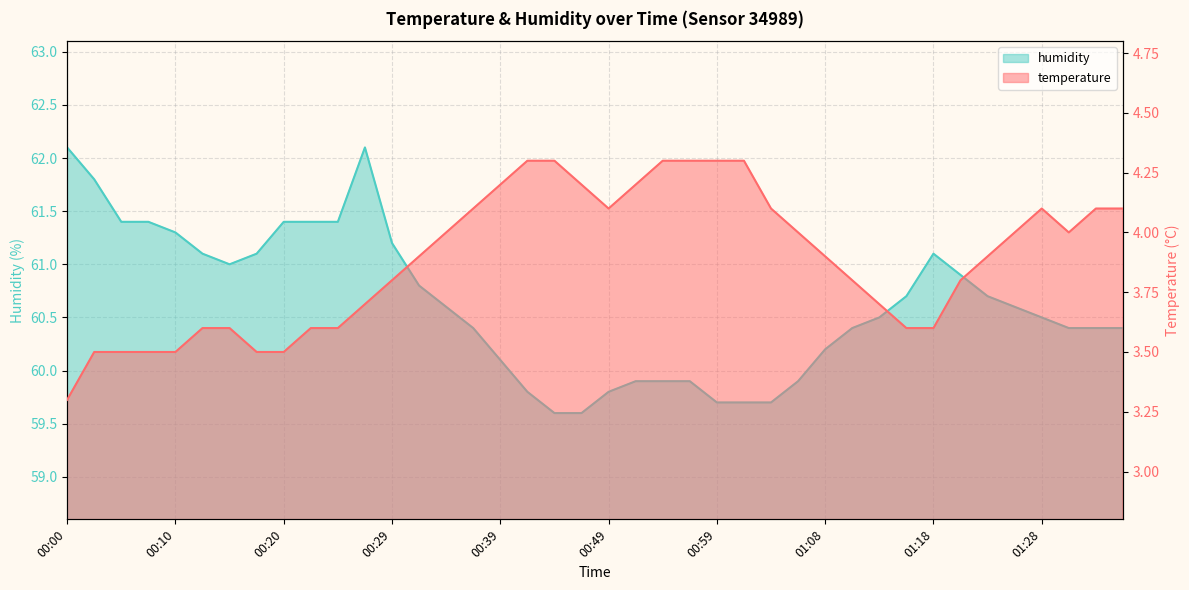

Which series has the largest total across all categories?

humidity